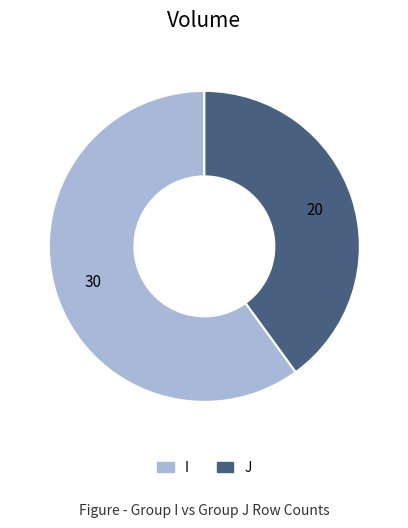

Combined, do J and I account for over 50%?

Yes